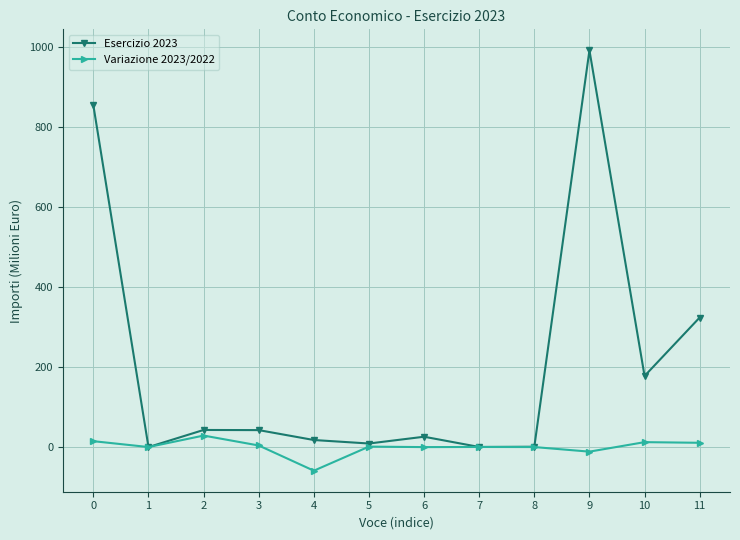

At which category is the sum across all series the highest?

9